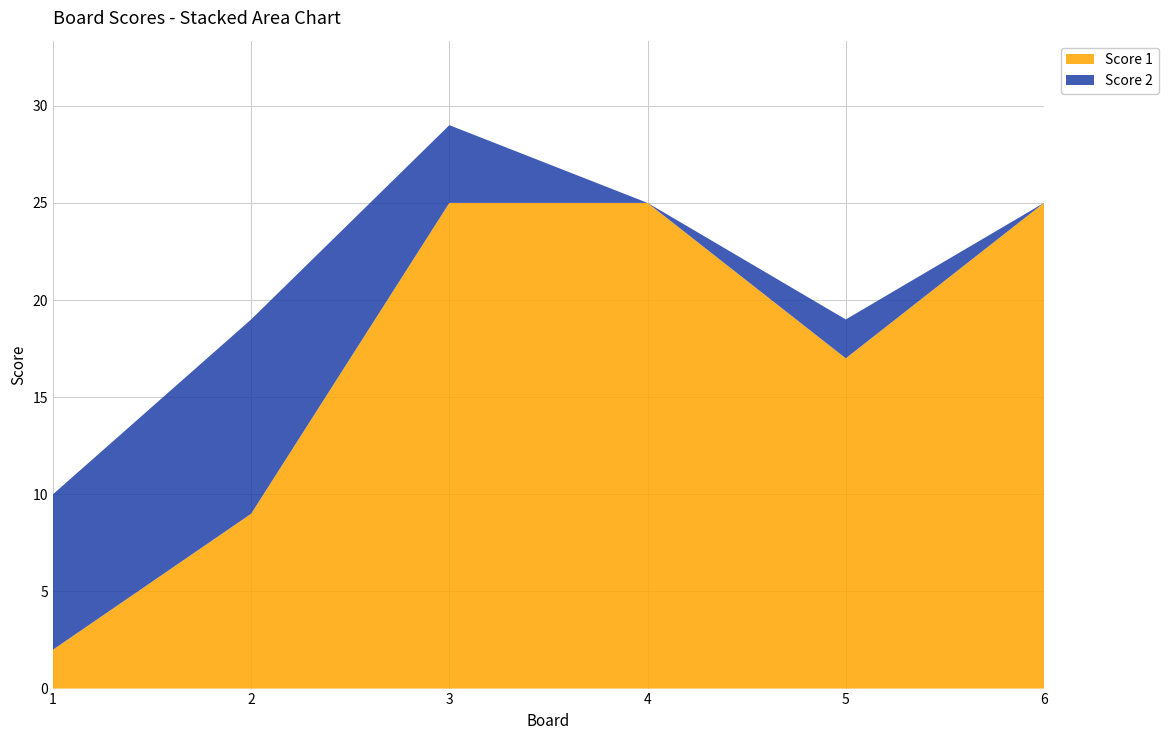

Reading left to right, extract all data points from this chart.

Score 1: 1=2	2=9	3=25	4=25	5=17	6=25
Score 2: 1=8	2=10	3=4	4=0	5=2	6=0